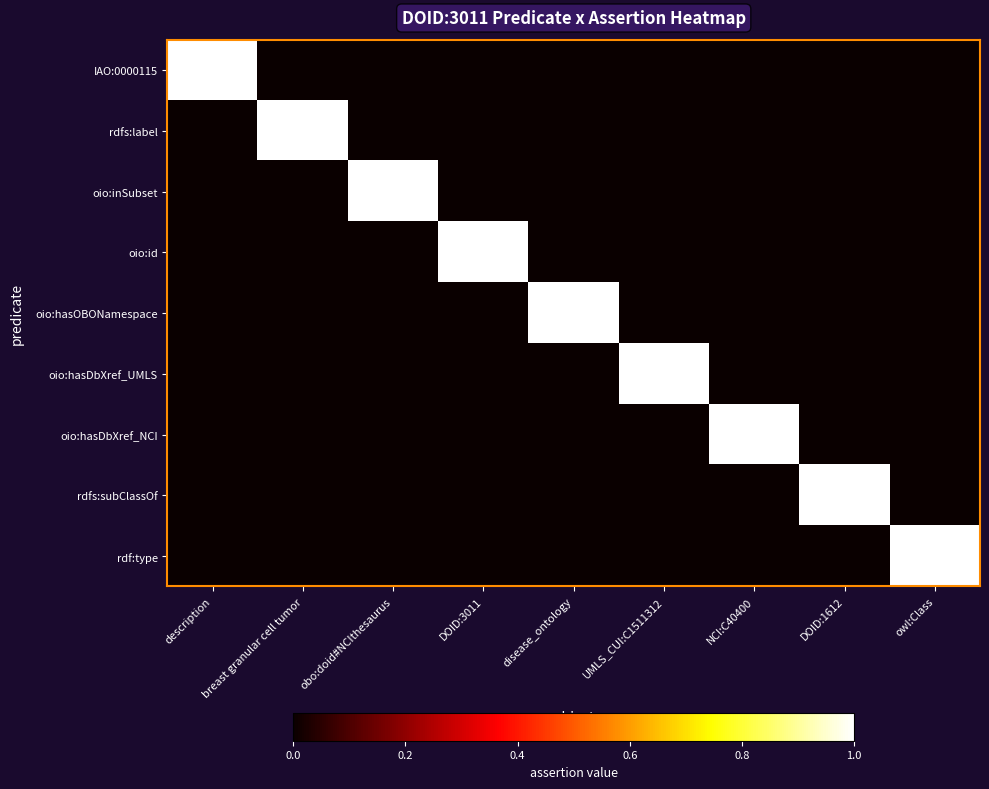

Reading left to right, list all the values displayed in this chart.

IAO:0000115: description=1	breast granular cell tumor=0	obo:doid#NCIthesaurus=0	DOID:3011=0	disease_ontology=0	UMLS_CUI:C1511312=0	NCI:C40400=0	DOID:1612=0	owl:Class=0
rdfs:label: description=0	breast granular cell tumor=1	obo:doid#NCIthesaurus=0	DOID:3011=0	disease_ontology=0	UMLS_CUI:C1511312=0	NCI:C40400=0	DOID:1612=0	owl:Class=0
oio:inSubset: description=0	breast granular cell tumor=0	obo:doid#NCIthesaurus=1	DOID:3011=0	disease_ontology=0	UMLS_CUI:C1511312=0	NCI:C40400=0	DOID:1612=0	owl:Class=0
oio:id: description=0	breast granular cell tumor=0	obo:doid#NCIthesaurus=0	DOID:3011=1	disease_ontology=0	UMLS_CUI:C1511312=0	NCI:C40400=0	DOID:1612=0	owl:Class=0
oio:hasOBONamespace: description=0	breast granular cell tumor=0	obo:doid#NCIthesaurus=0	DOID:3011=0	disease_ontology=1	UMLS_CUI:C1511312=0	NCI:C40400=0	DOID:1612=0	owl:Class=0
oio:hasDbXref_UMLS: description=0	breast granular cell tumor=0	obo:doid#NCIthesaurus=0	DOID:3011=0	disease_ontology=0	UMLS_CUI:C1511312=1	NCI:C40400=0	DOID:1612=0	owl:Class=0
oio:hasDbXref_NCI: description=0	breast granular cell tumor=0	obo:doid#NCIthesaurus=0	DOID:3011=0	disease_ontology=0	UMLS_CUI:C1511312=0	NCI:C40400=1	DOID:1612=0	owl:Class=0
rdfs:subClassOf: description=0	breast granular cell tumor=0	obo:doid#NCIthesaurus=0	DOID:3011=0	disease_ontology=0	UMLS_CUI:C1511312=0	NCI:C40400=0	DOID:1612=1	owl:Class=0
rdf:type: description=0	breast granular cell tumor=0	obo:doid#NCIthesaurus=0	DOID:3011=0	disease_ontology=0	UMLS_CUI:C1511312=0	NCI:C40400=0	DOID:1612=0	owl:Class=1